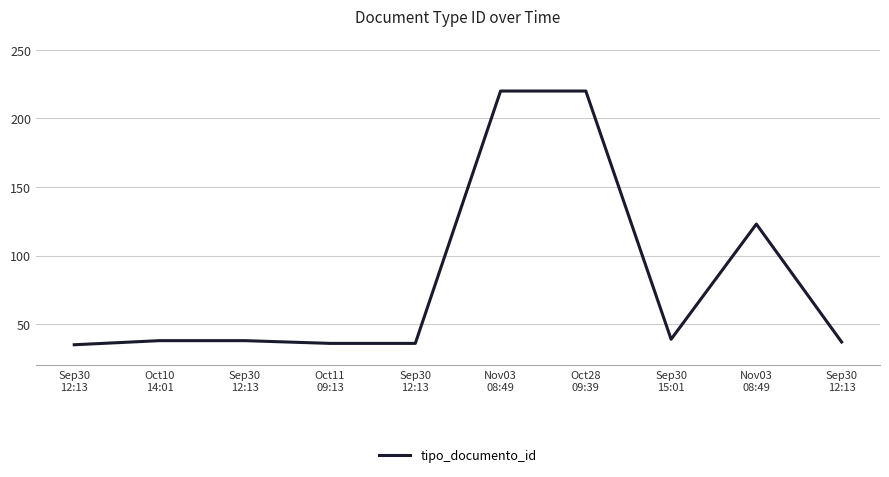

Is this an area chart (filled region under the line)?

No